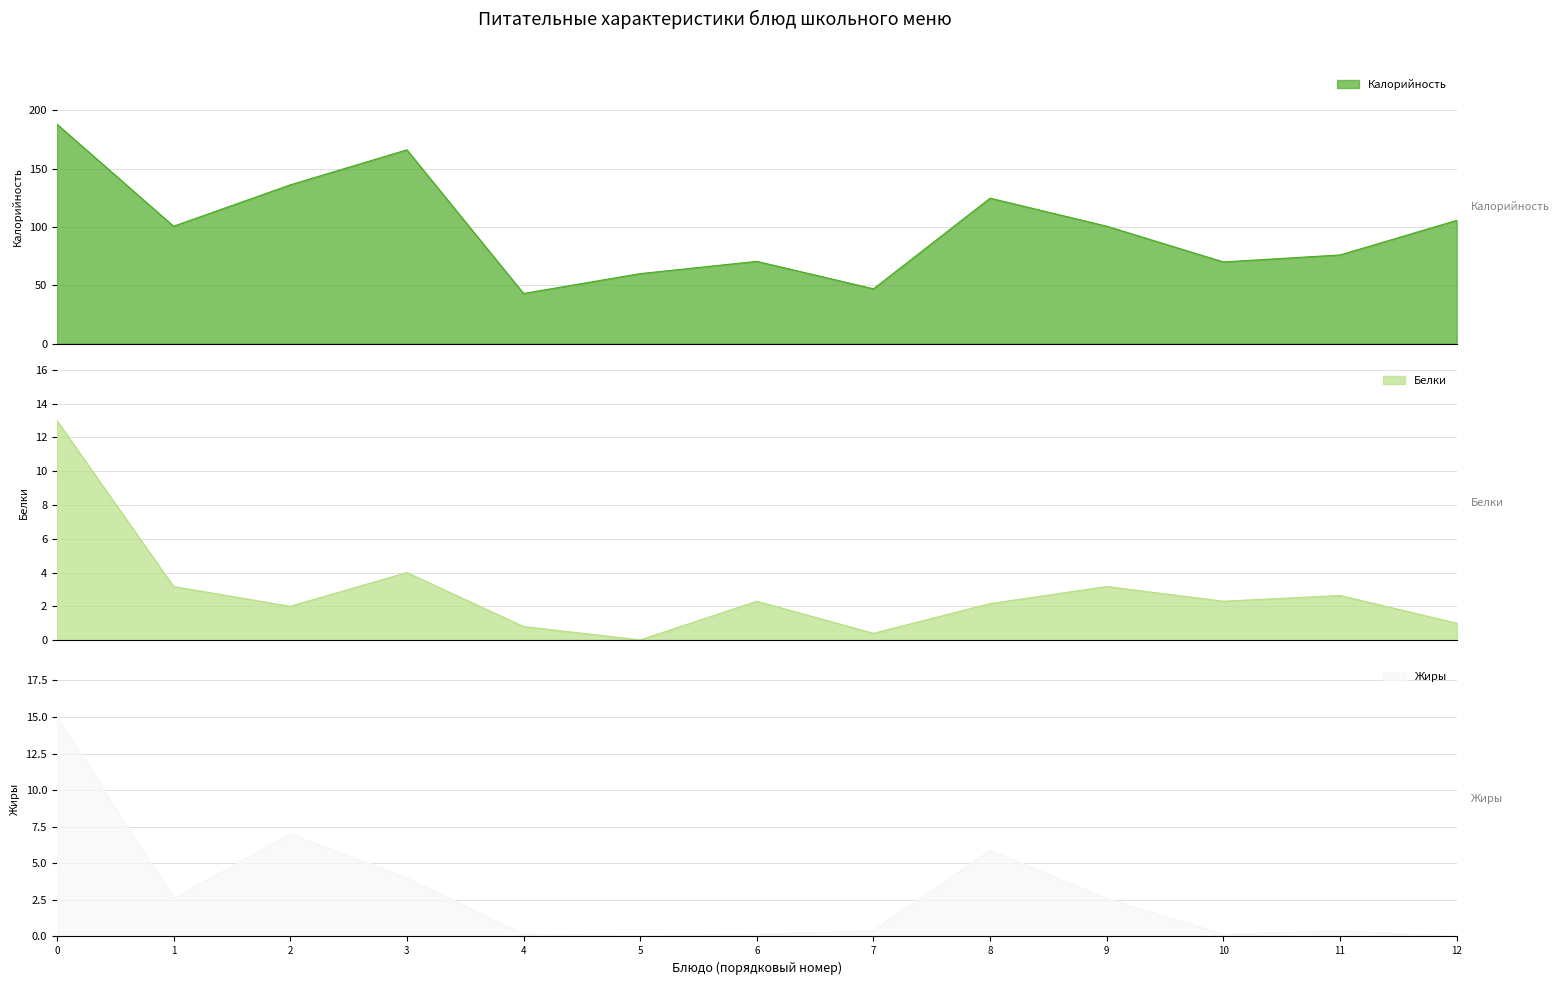

What is the average value of the Жиры series?

3.0